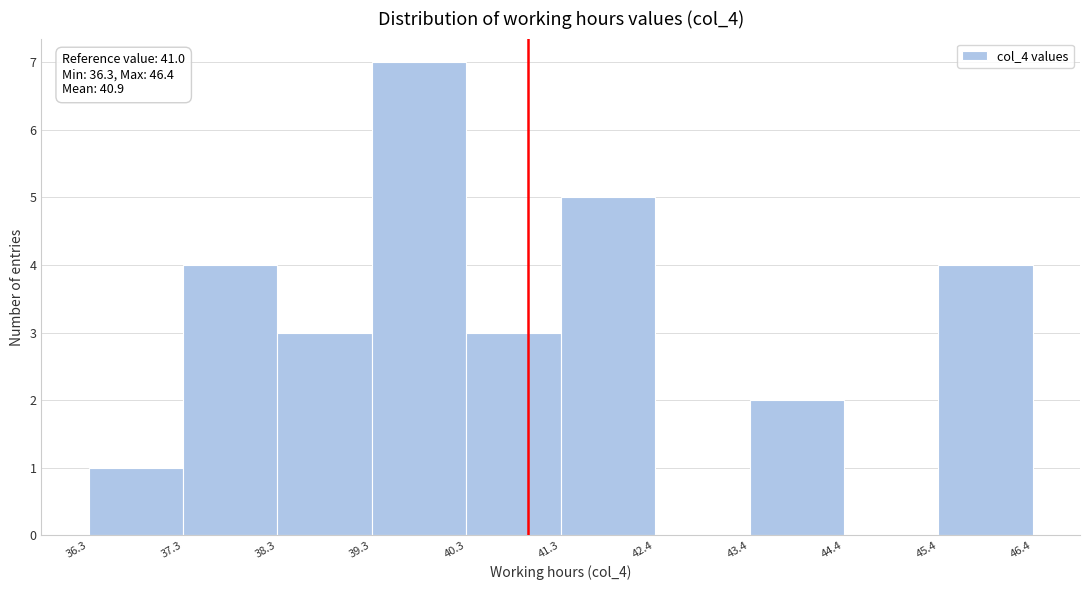

Over which range of the x-axis is the bar tallest?

39.3 to 40.3